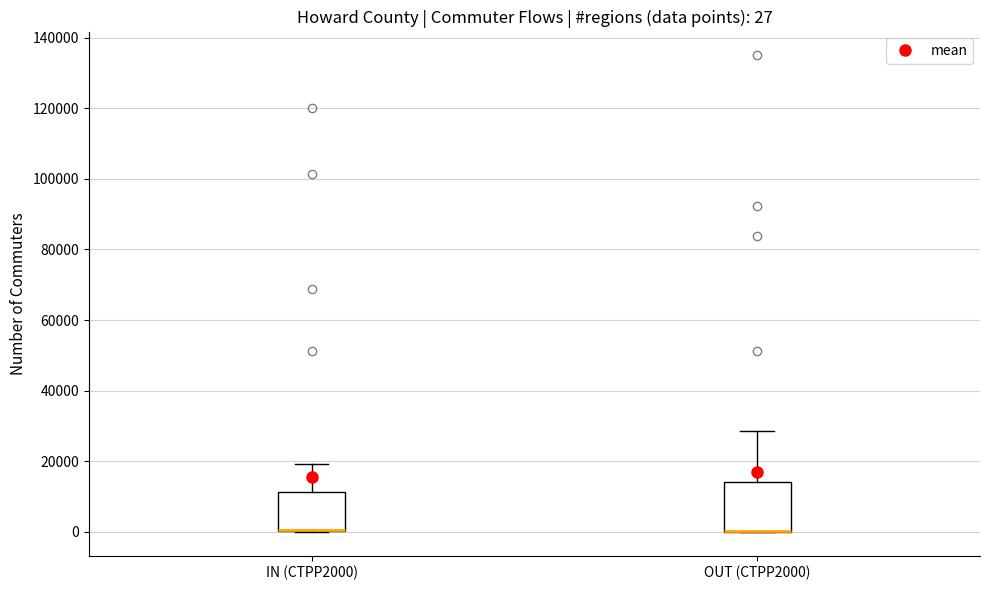

Which box is the tallest, from its lower edge to its upper edge?

OUT (CTPP2000)